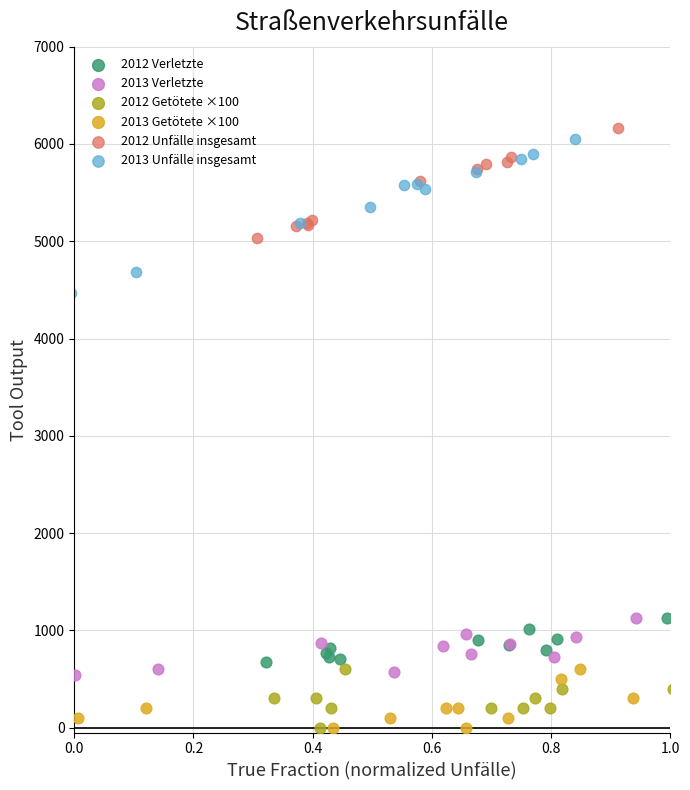

What are all the series names shown in the legend?

2012 Verletzte, 2013 Verletzte, 2012 Getötete ×100, 2013 Getötete ×100, 2012 Unfälle insgesamt, 2013 Unfälle insgesamt